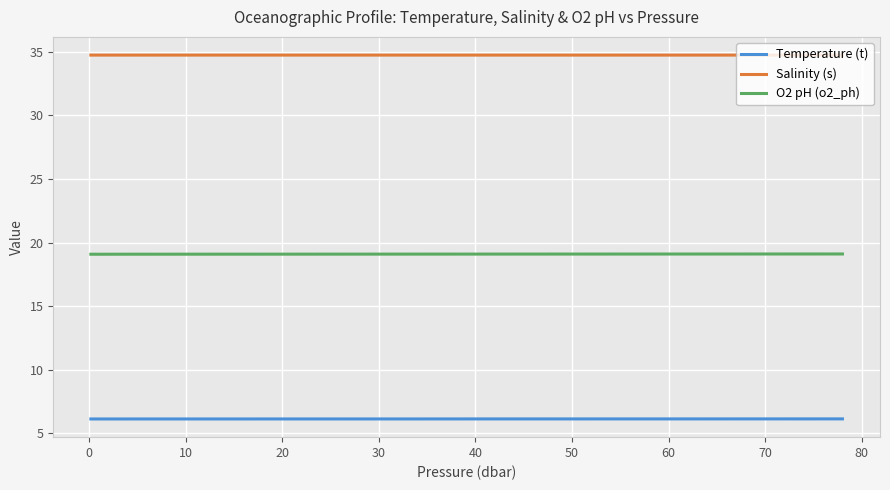

List the series in order of their peak value, lowest first.

Temperature (t), O2 pH (o2_ph), Salinity (s)